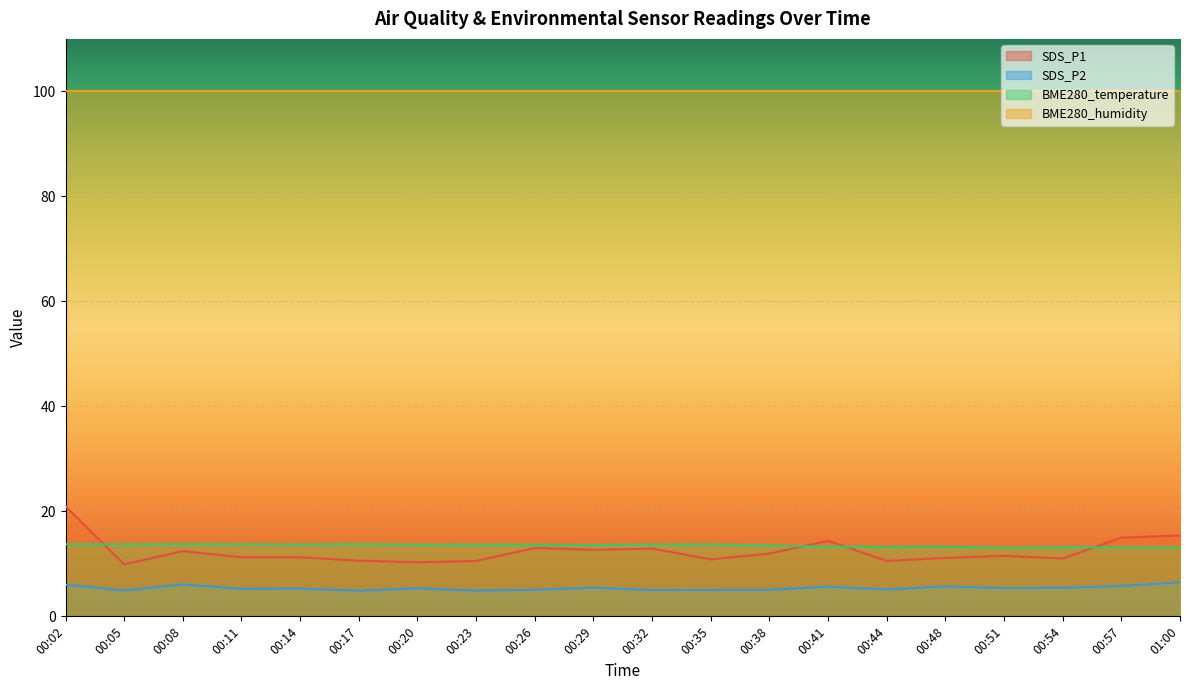

At how many categories does at least one series exceed 18?

20